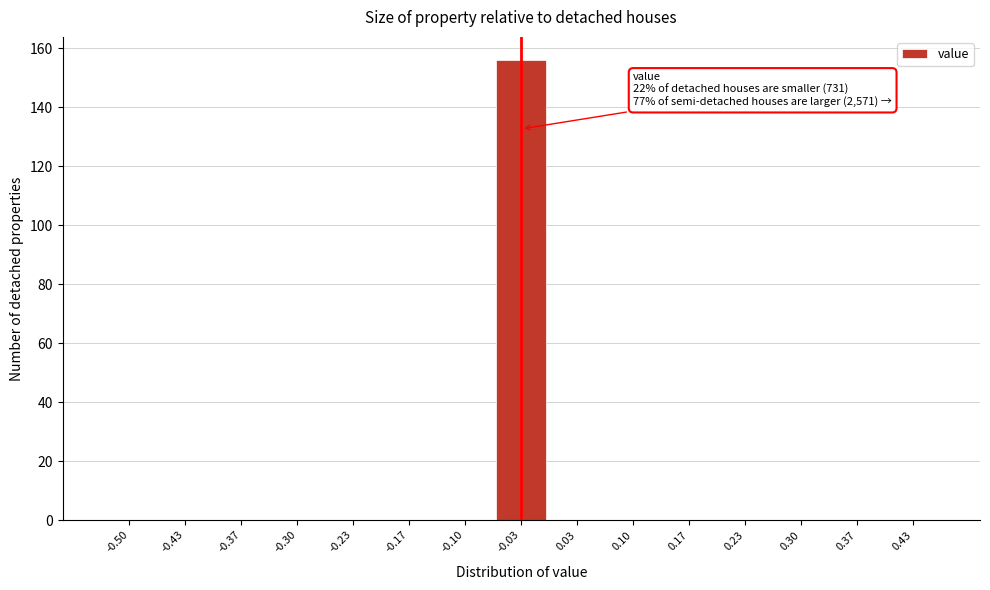

What is the greatest value displayed?

156